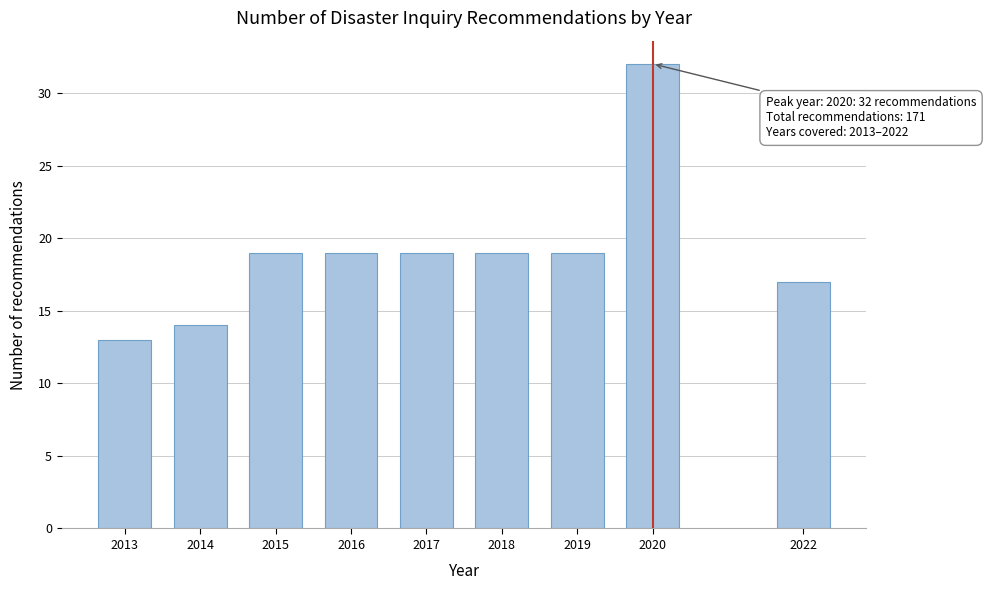

Reading left to right, list all the values displayed in this chart.

2013=13	2014=14	2015=19	2016=19	2017=19	2018=19	2019=19	2020=32	2022=17